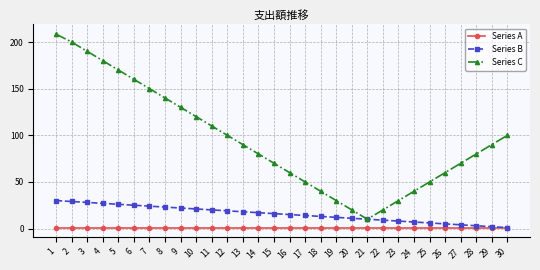

What is the value of the Series B point at the 2nd from the left?

29.0